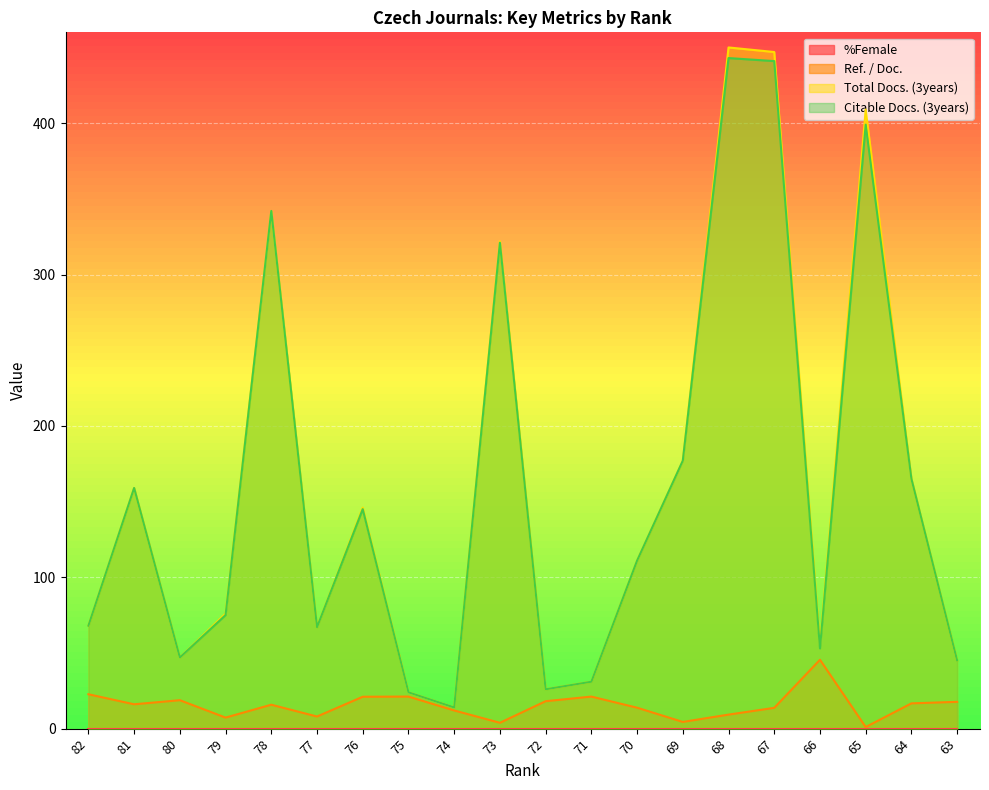

What is the sum of the Ref. / Doc. values at 80 and 64?

35.5